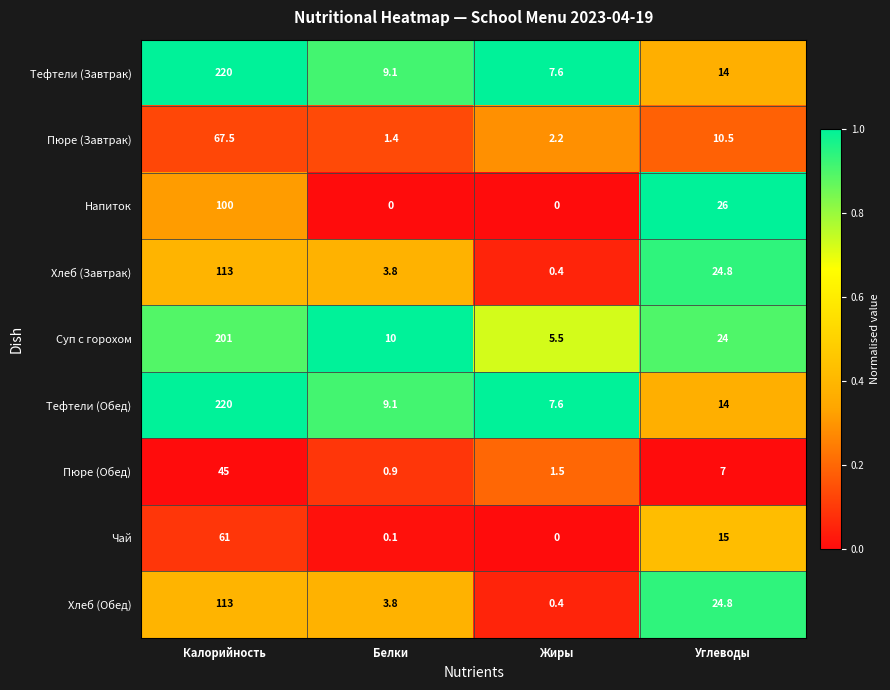

What is the total value across all series at Калорийность?

1140.5